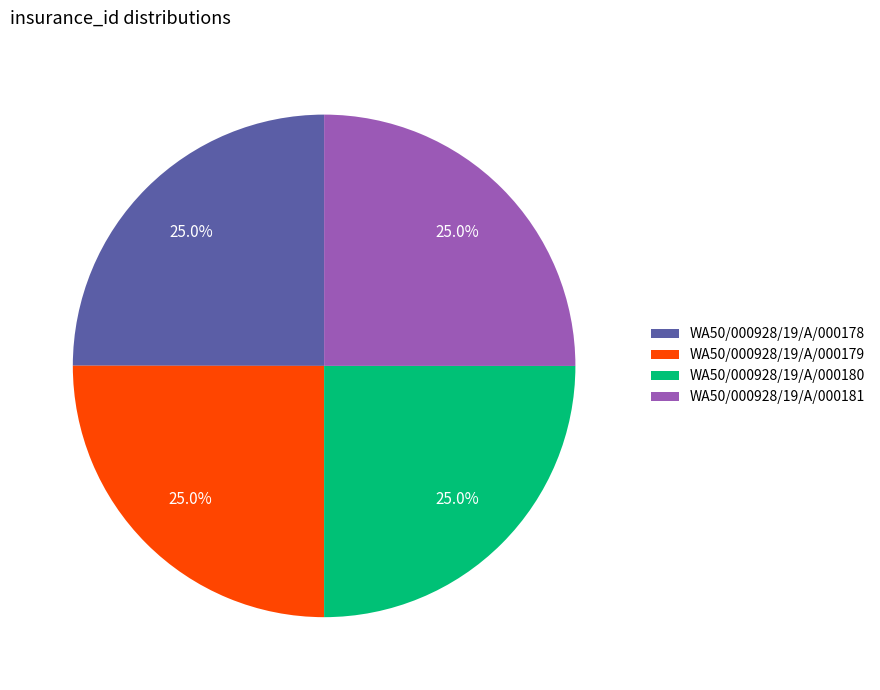

Approximately how many times larger is the value at WA50/000928/19/A/000180 compared to WA50/000928/19/A/000181?

1.0